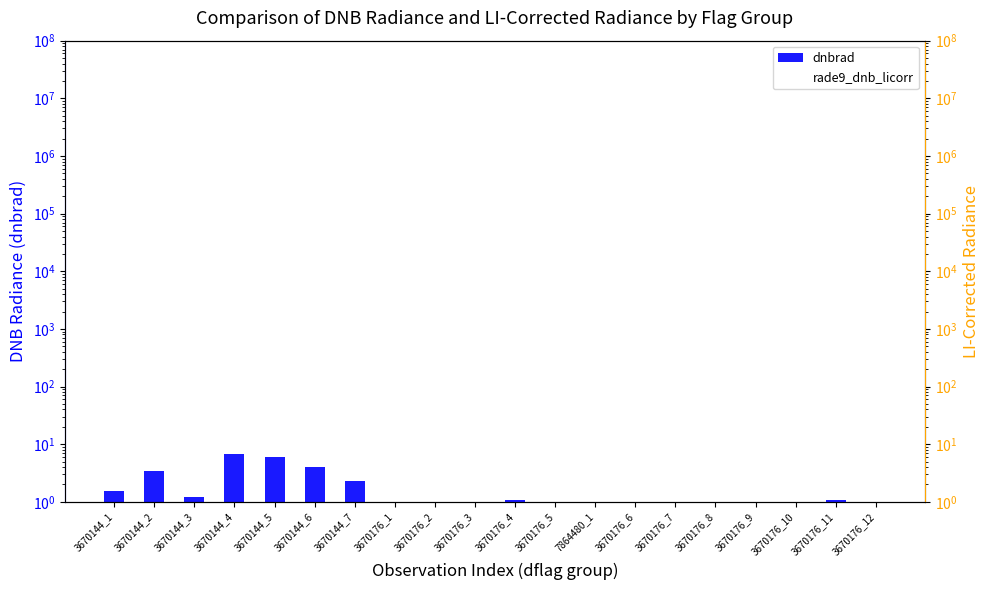

At how many categories does at least one series exceed 3?

4